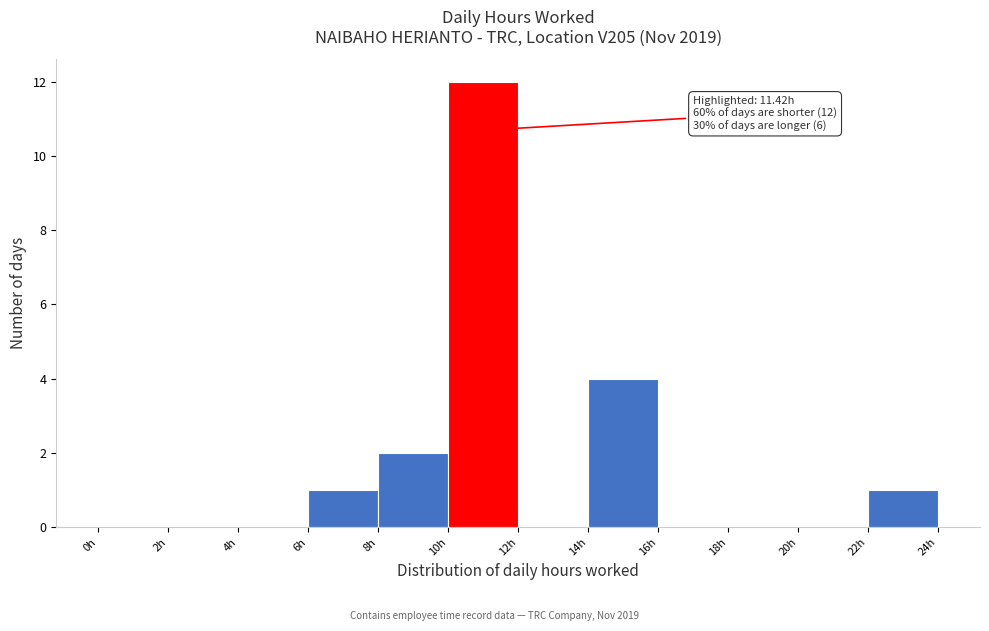

Over which range of the x-axis is the bar tallest?

10 to 12